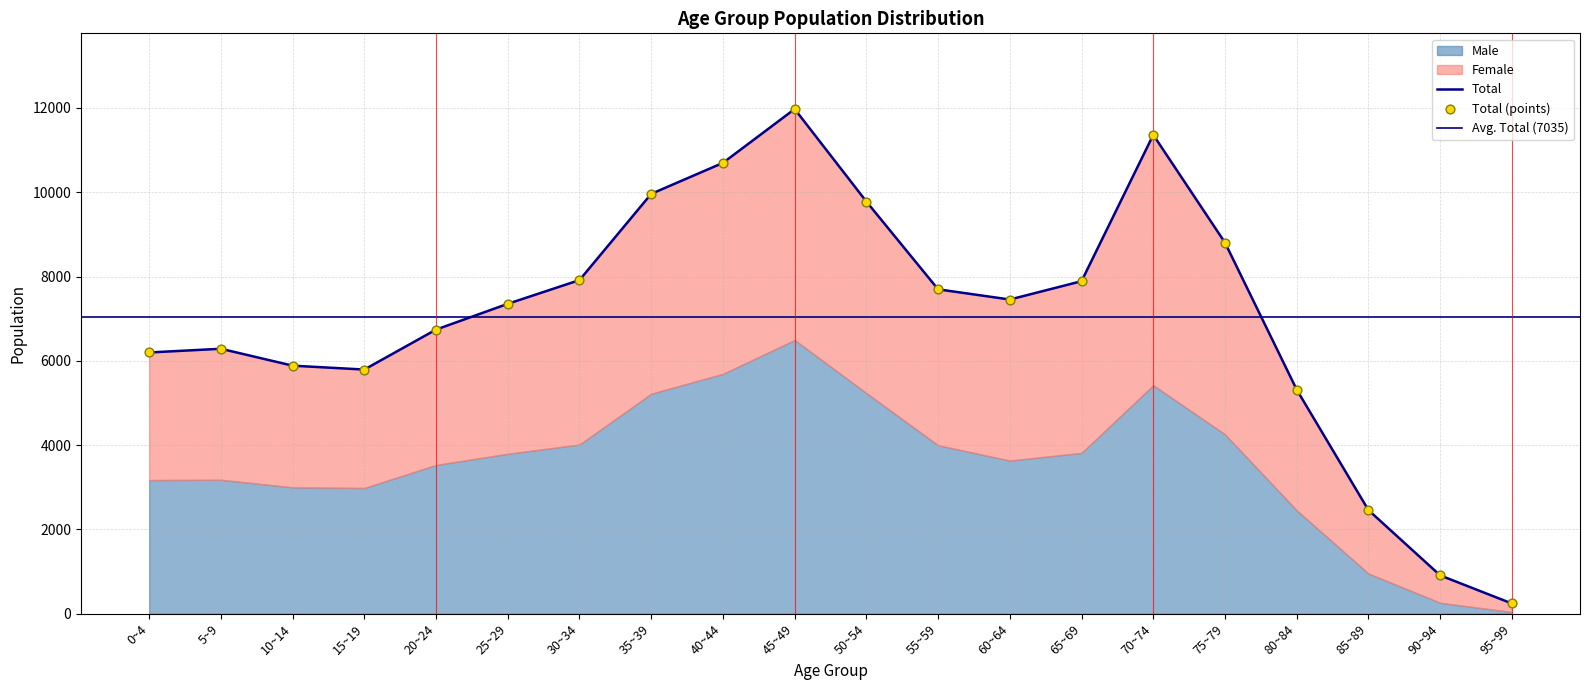

At which category is the sum across all series the highest?

45~49